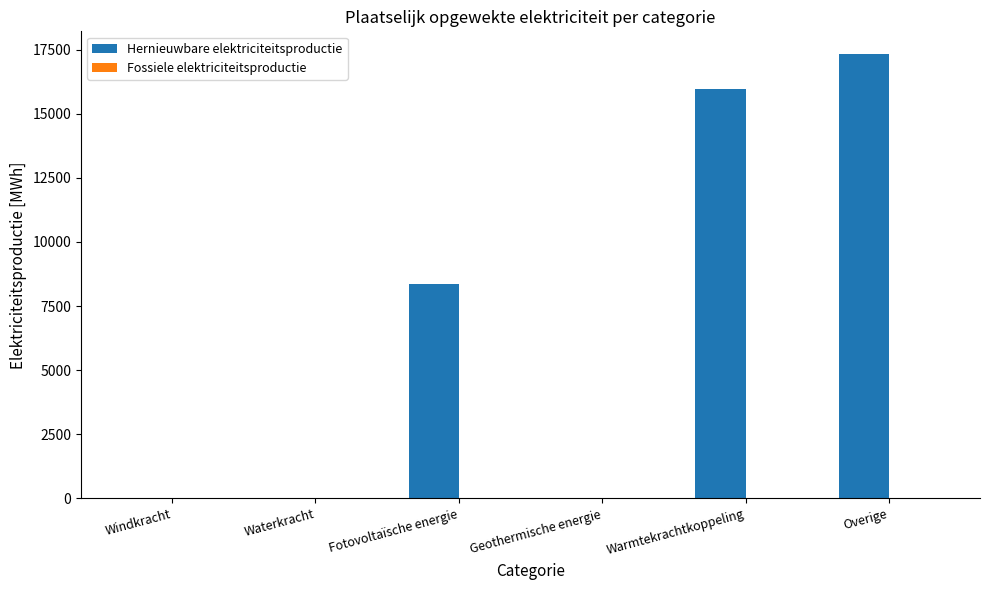

Which has a higher value, Overige or Geothermische energie?

Overige